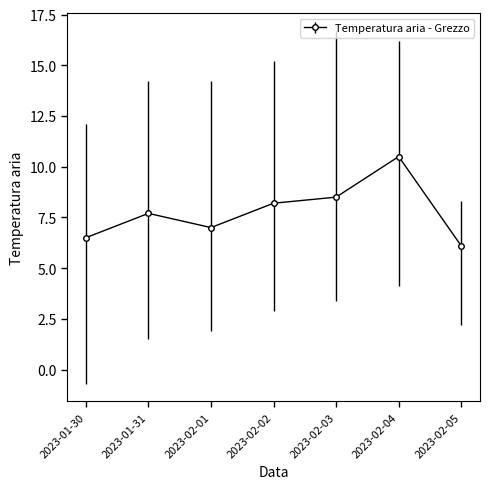

Reading left to right, transcribe all the data shown in this chart.

6.5	7.7	7.0	8.2	8.5	10.5	6.1